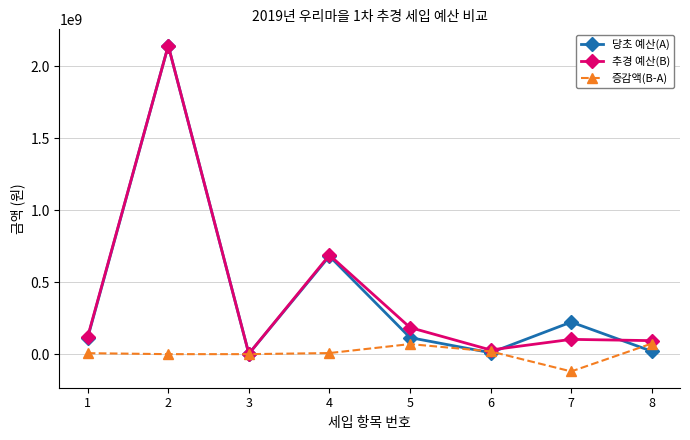

Is it true that 당초 예산(A) equals 3168180782 at 2?

False